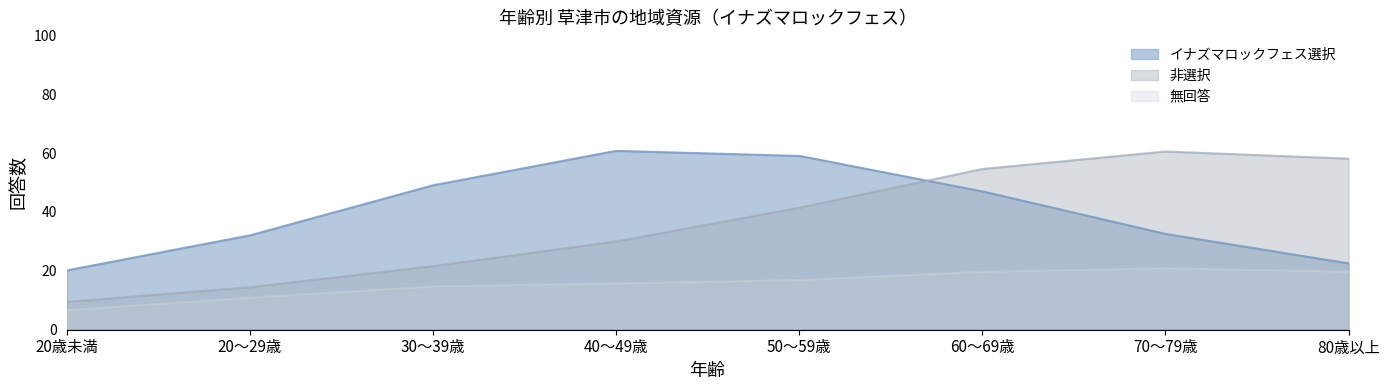

What are all the series names shown in the legend?

イナズマロックフェス選択, 非選択, 無回答